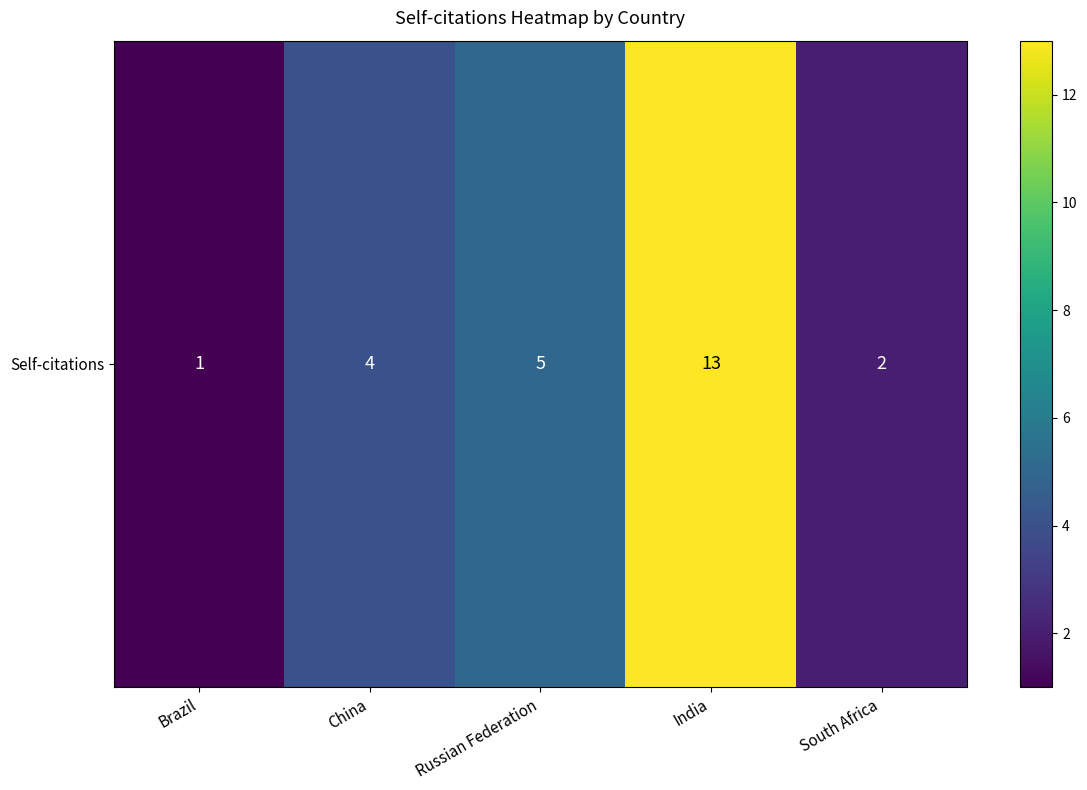

What is the change in value from Brazil to India?

+12